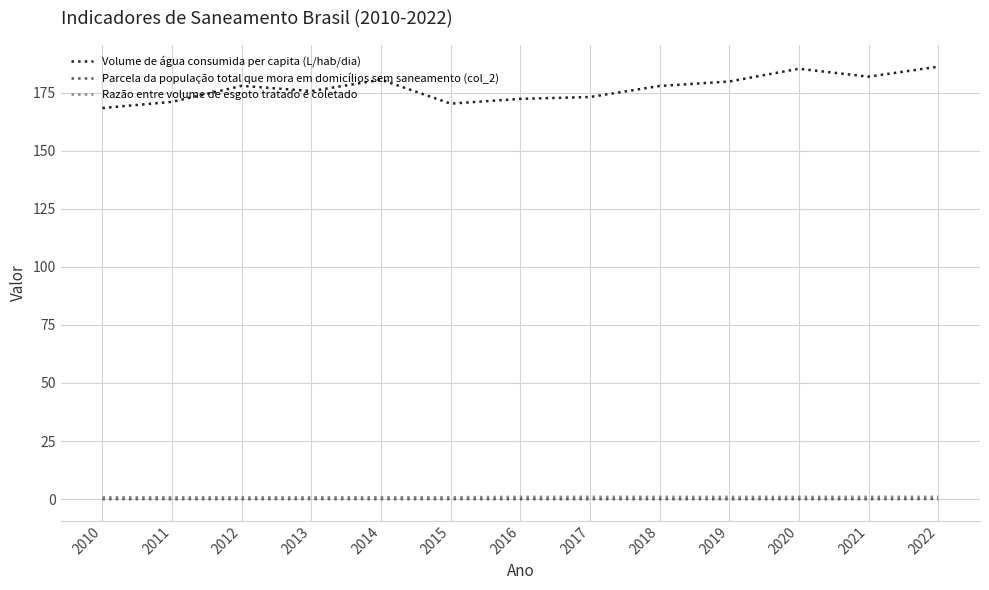

What is the average value of the Volume de água consumida per capita (L/hab/dia) series?

176.9